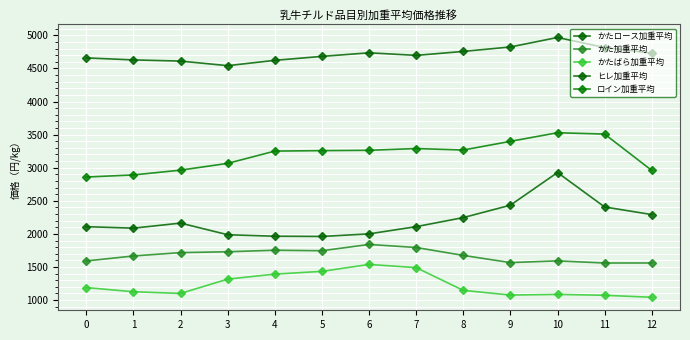

How many series are shown in this chart?

5